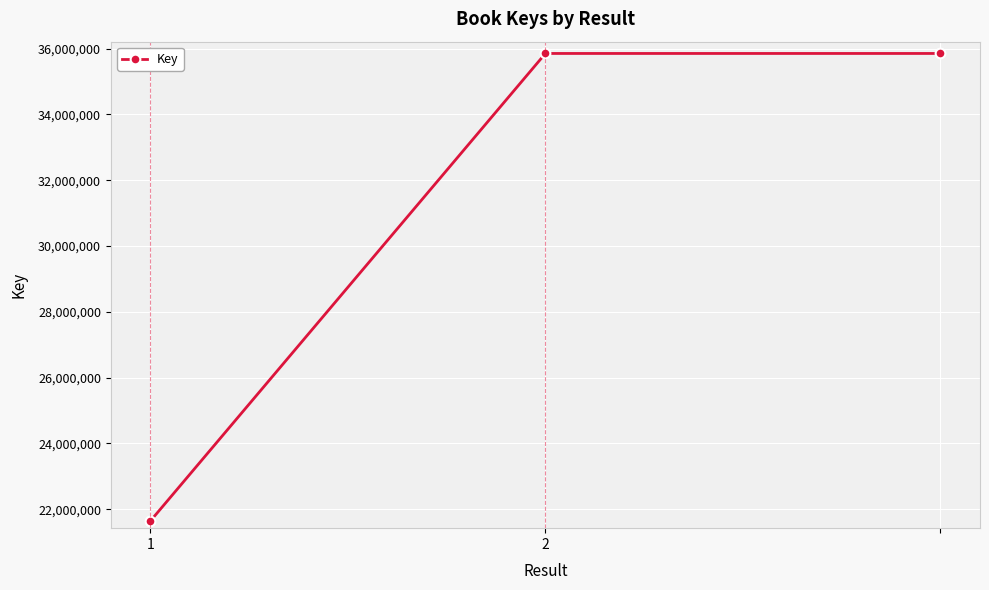

What is the sum of all values?

93339851